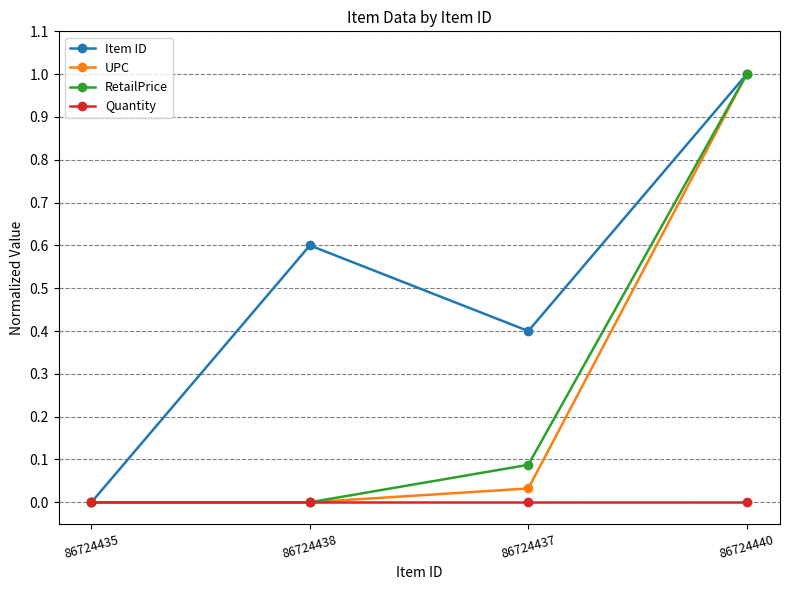

What is the difference between the highest and lowest values at 86724438?

0.6